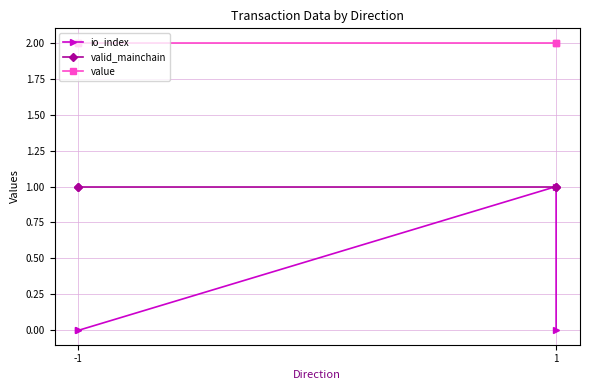

Is it true that io_index equals -0.4 at -1?

False